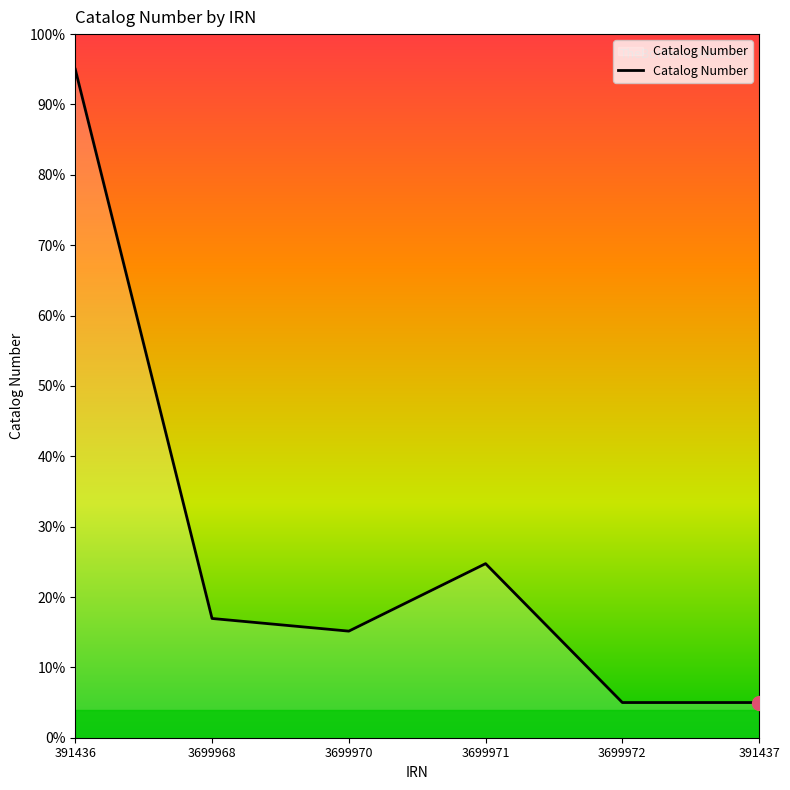

Where is the first local minimum?

3699970